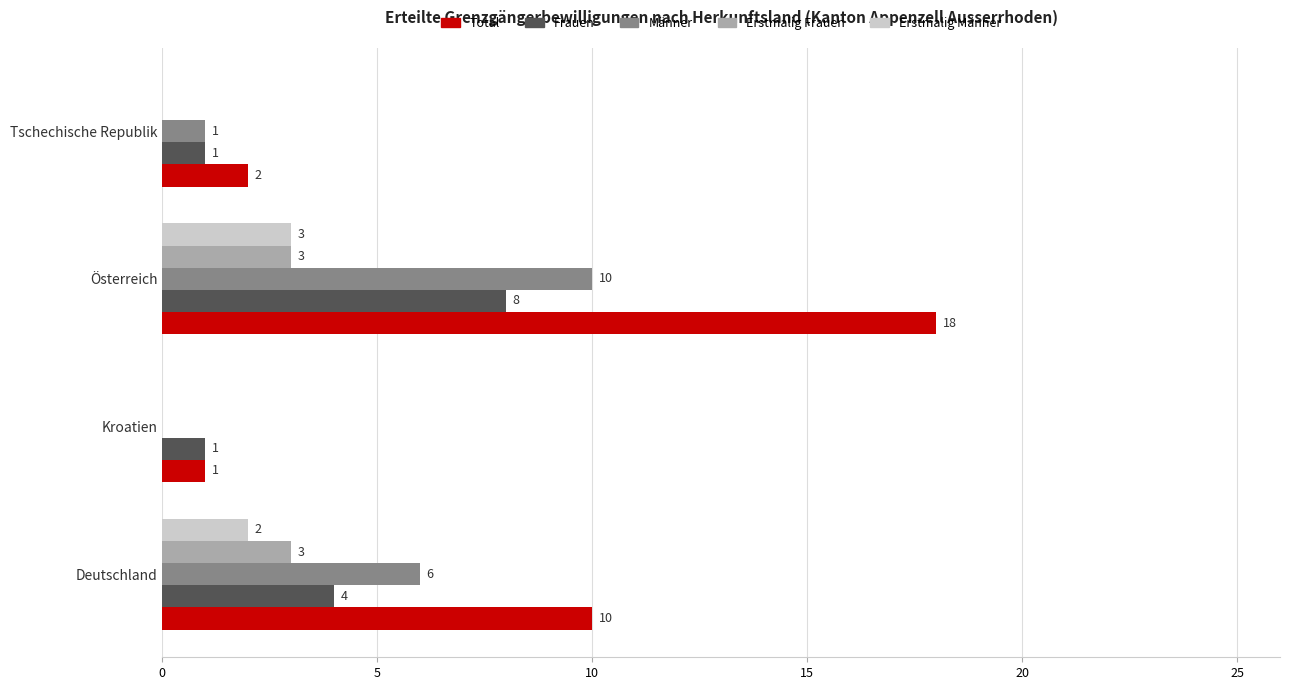

Count the number of categories in the chart.

4